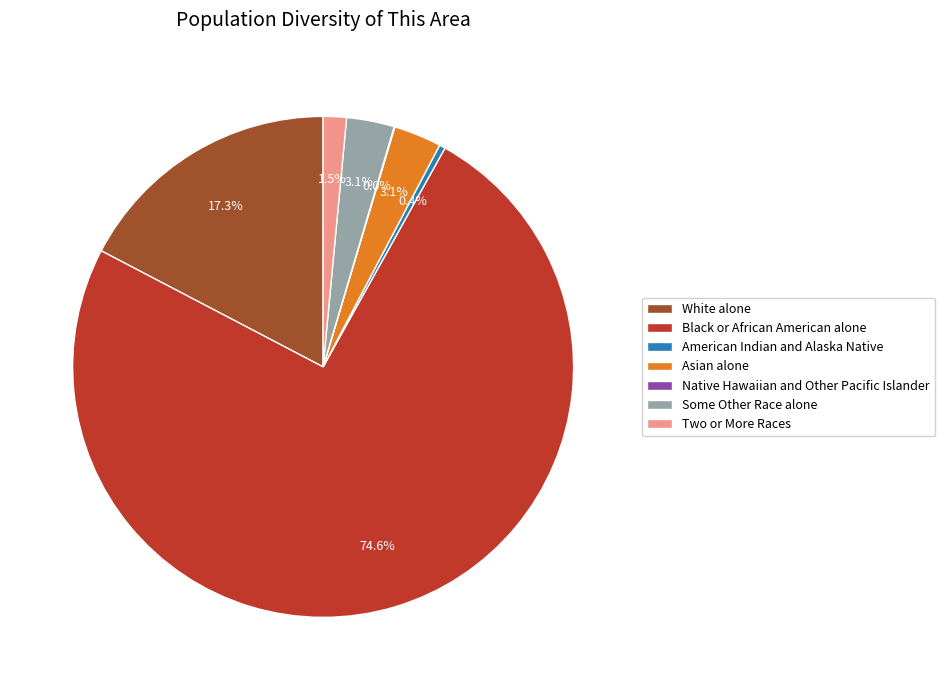

To the nearest percent, what is the difference between the Black or African American alone and Two or More Races slice percentages?

73%